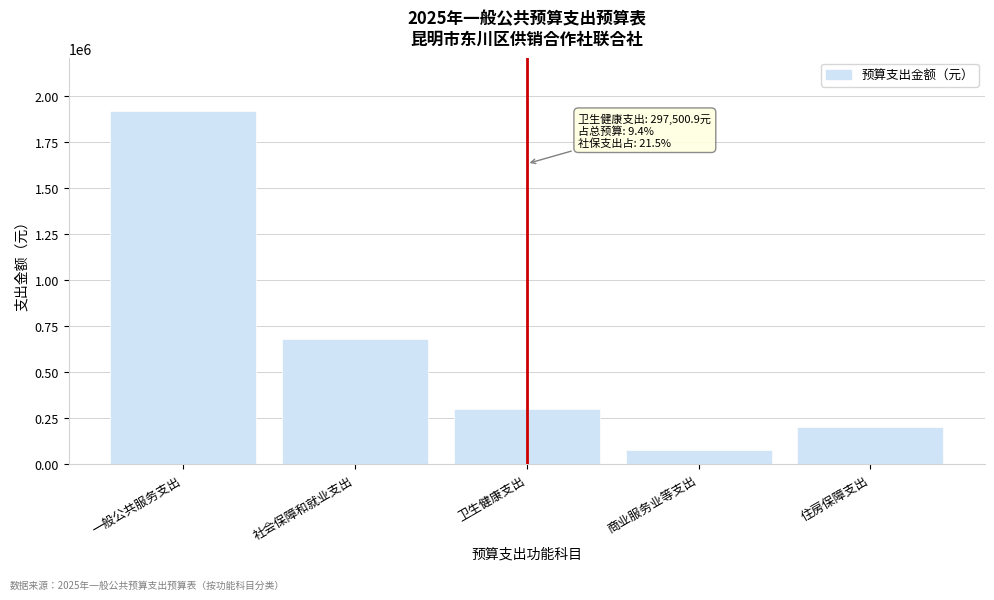

Reading left to right, list all the values displayed in this chart.

1918092.1	680775.0	297500.9	75000.0	201900.0